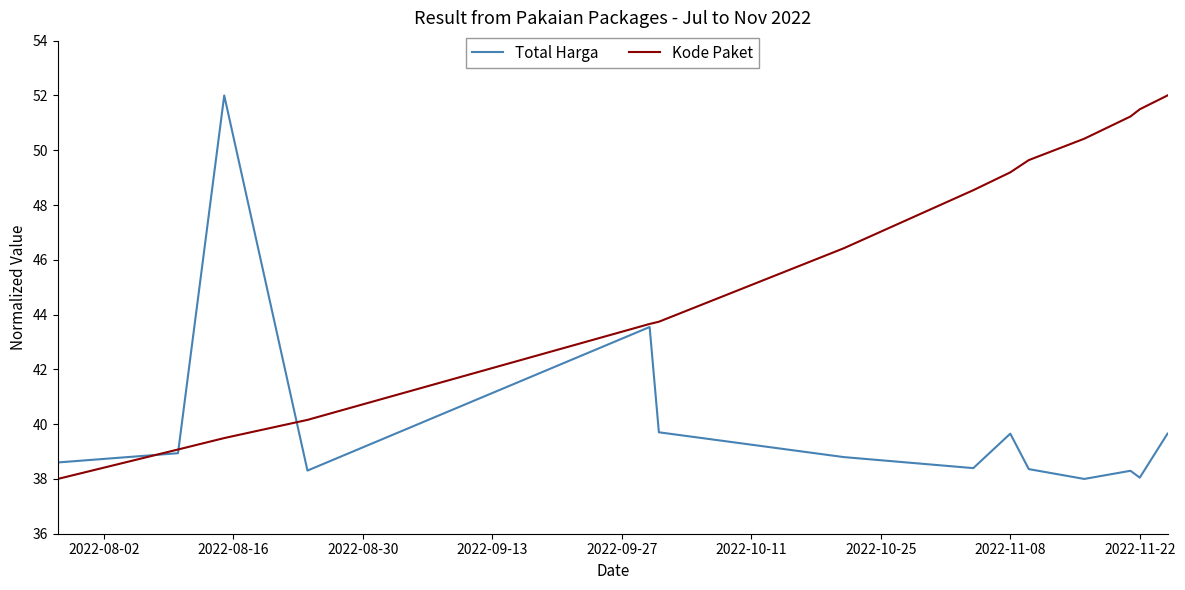

What is the maximum value shown in the chart?

52.0